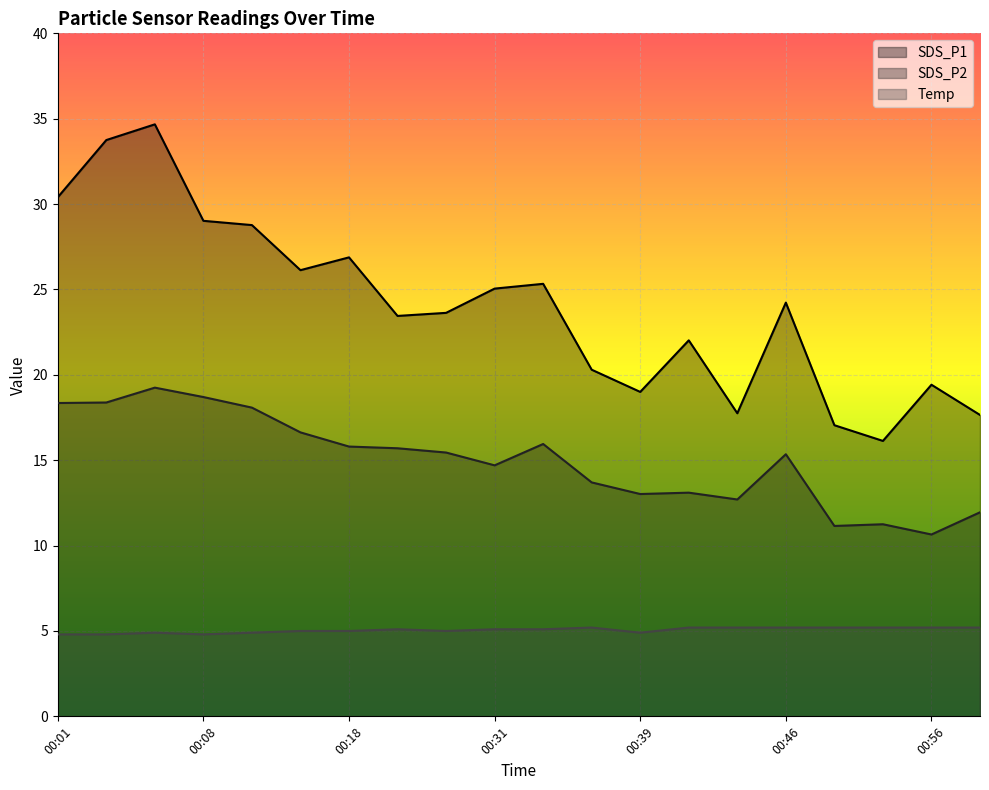

True or false: SDS_P1 has a value of 26.9 at 00:18.

True